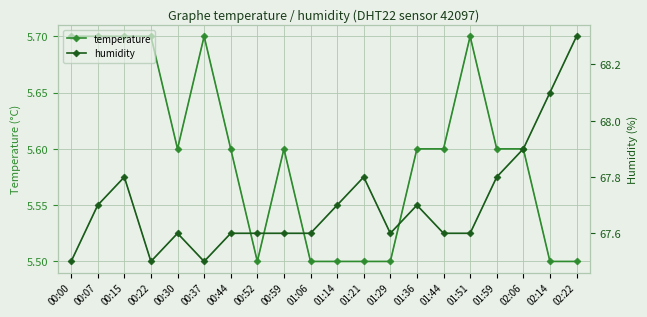

At which label is humidity_trend closest to 67?

00:00